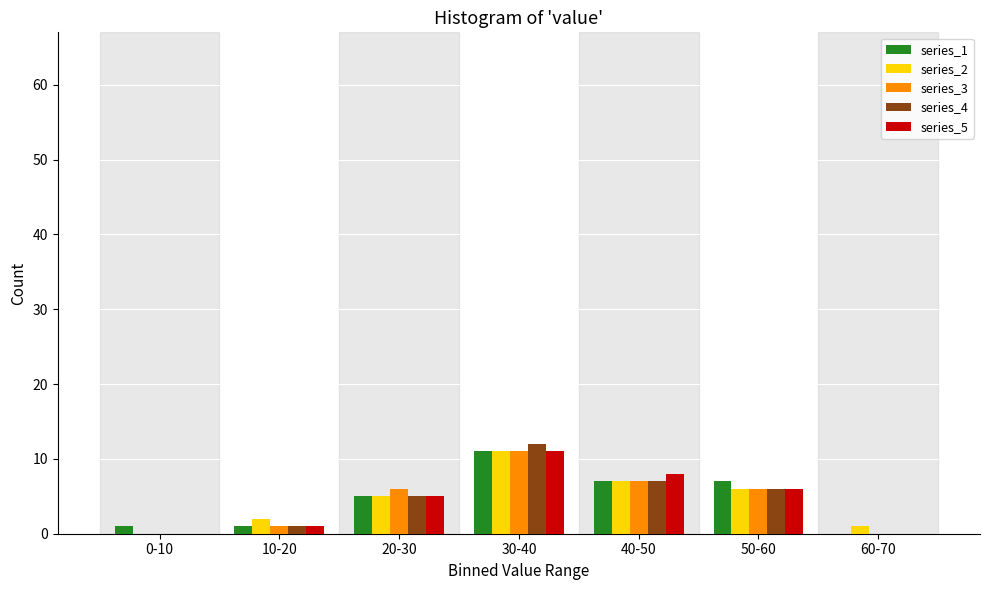

Which label corresponds to the largest value in the chart?

30-40